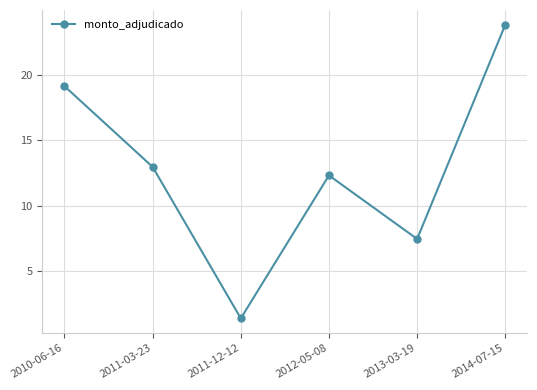

What is the maximum value shown in the chart?

23.8